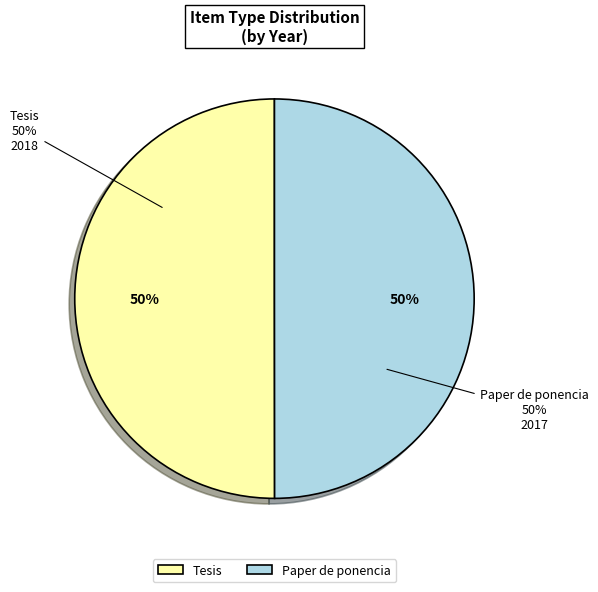

What percentage do Paper de ponencia and Tesis together represent?

100.0%